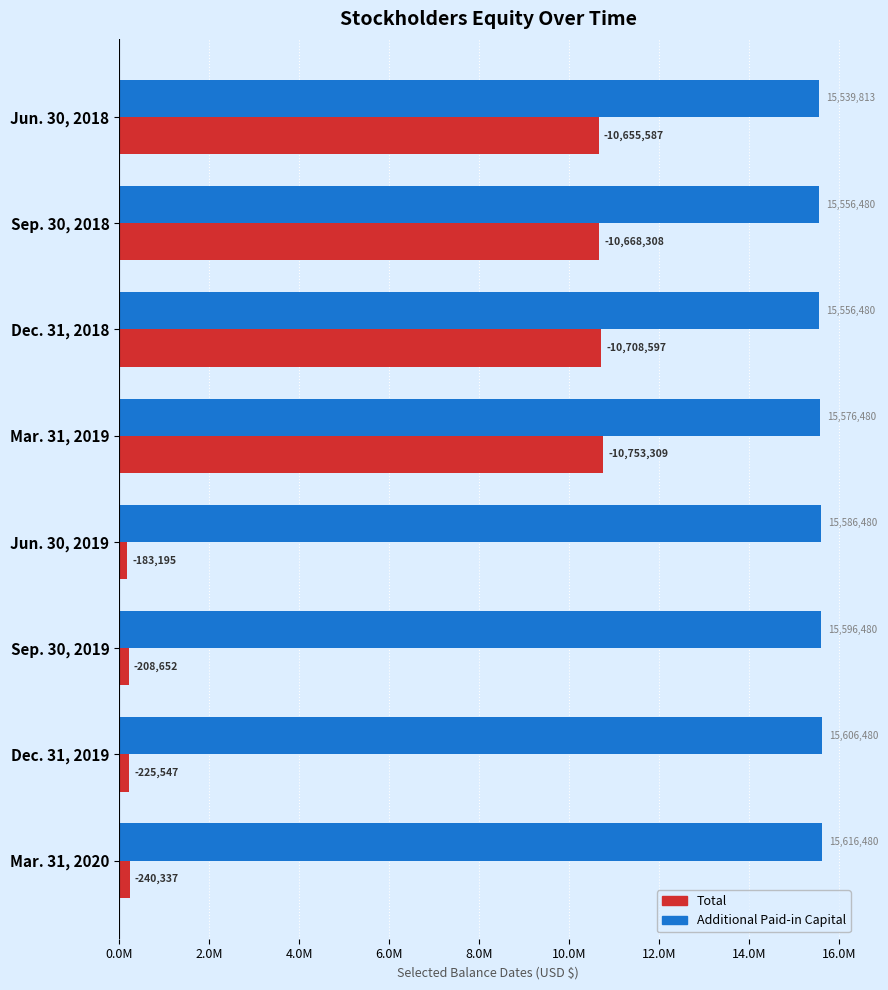

Reading right to left, list all the values displayed in this chart.

Total: 240337	225547	208652	183195	10753309	10708597	10668308	10655587
Additional Paid-in Capital: 15616480	15606480	15596480	15586480	15576480	15556480	15556480	15539813